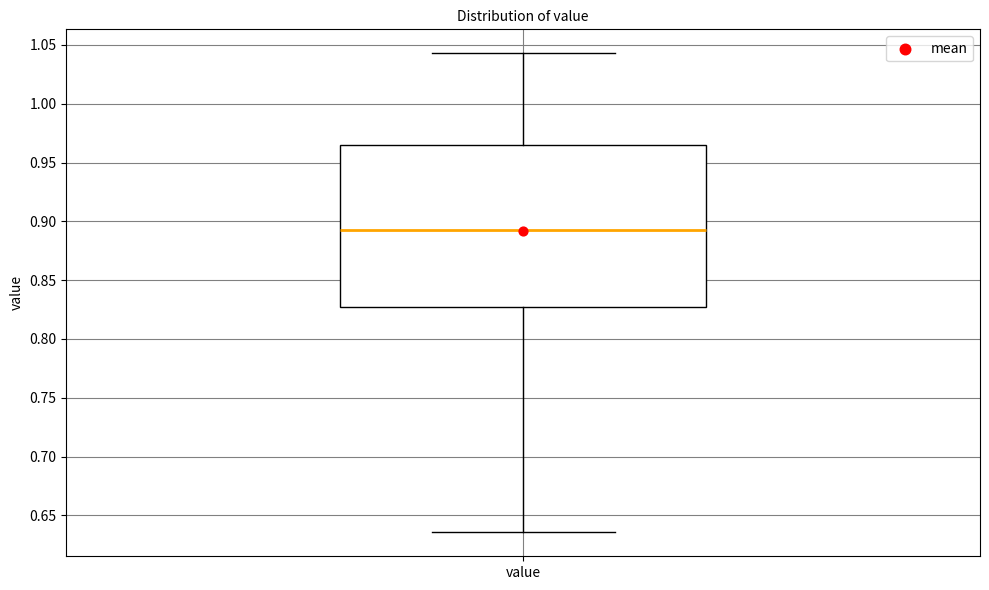

Where does the lower whisker of the box for value end on the y-axis? The values are not printed on the chart, so give them approximately, as read against the axis.

0.635